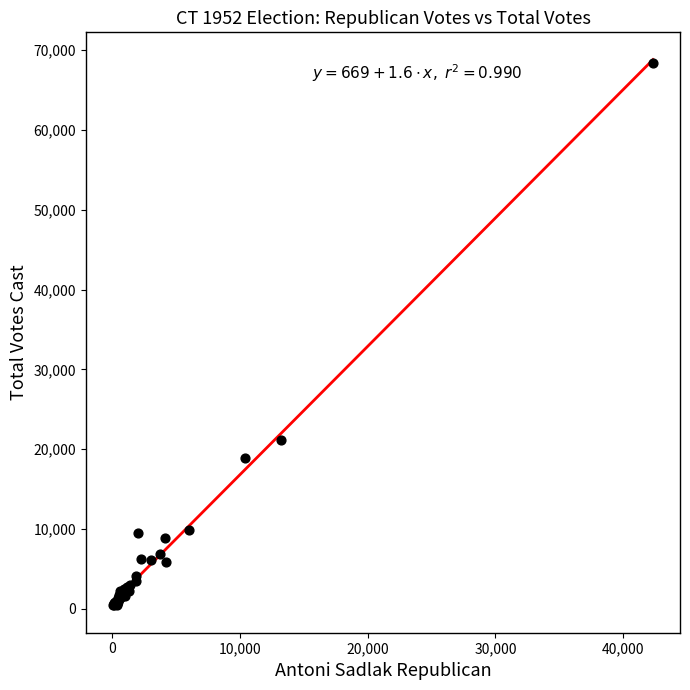

What Y value in the scatter plot is closest to 34420?

21210